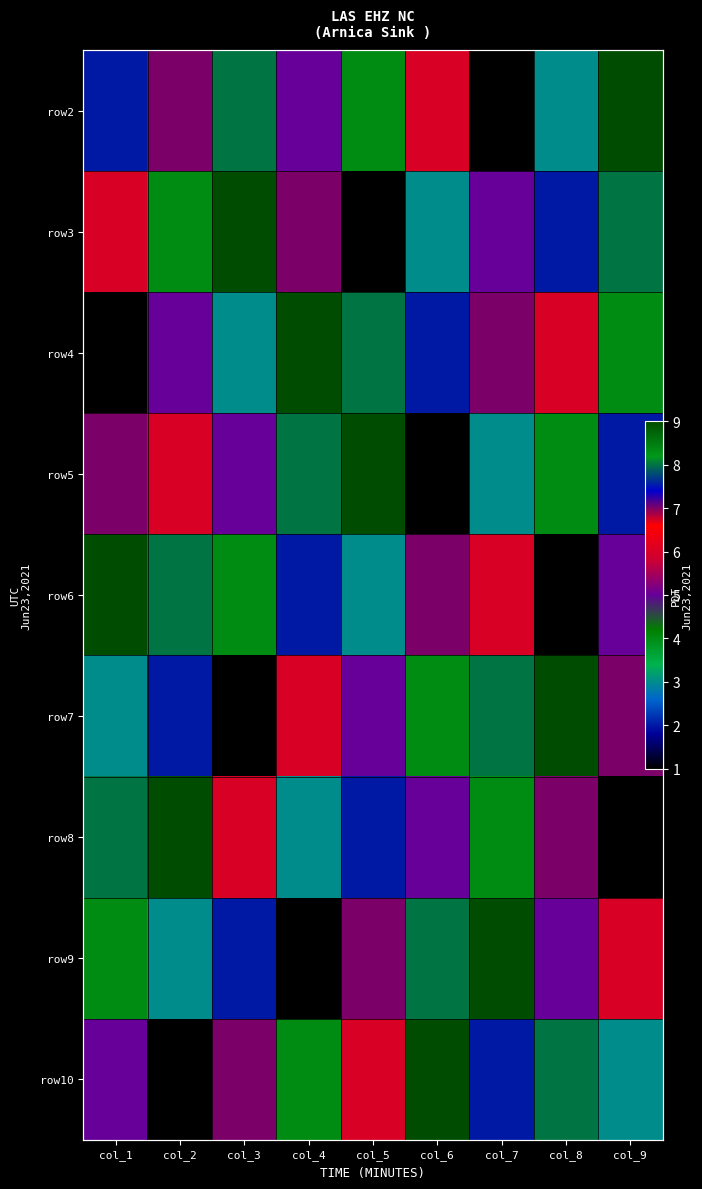

Read the row7 value at col_3.

1